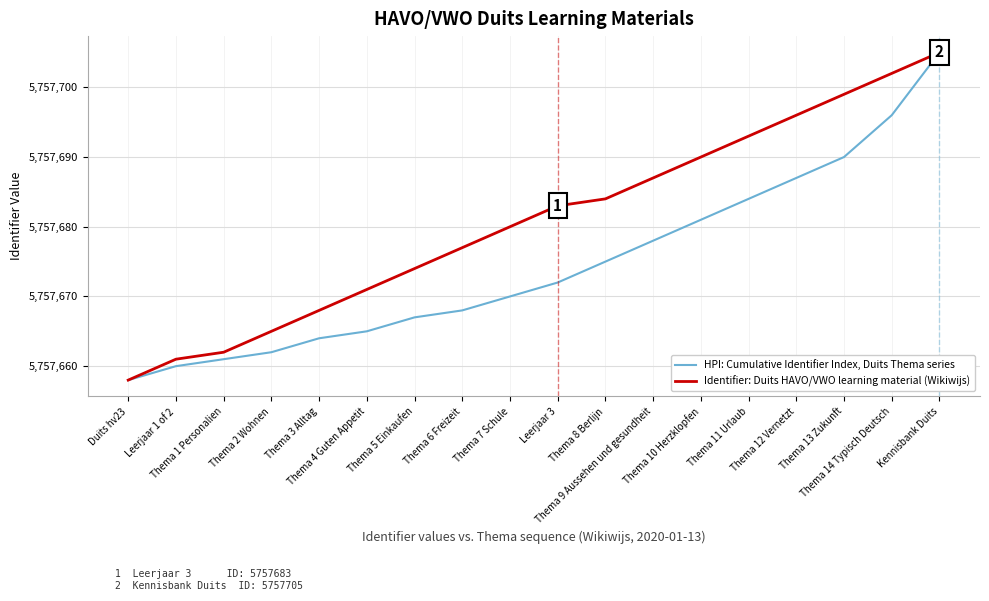

List the series in order of their overall mean, highest first.

Identifier: Duits HAVO/VWO learning material (Wikiwijs), HPI: Cumulative Identifier Index, Duits Thema series